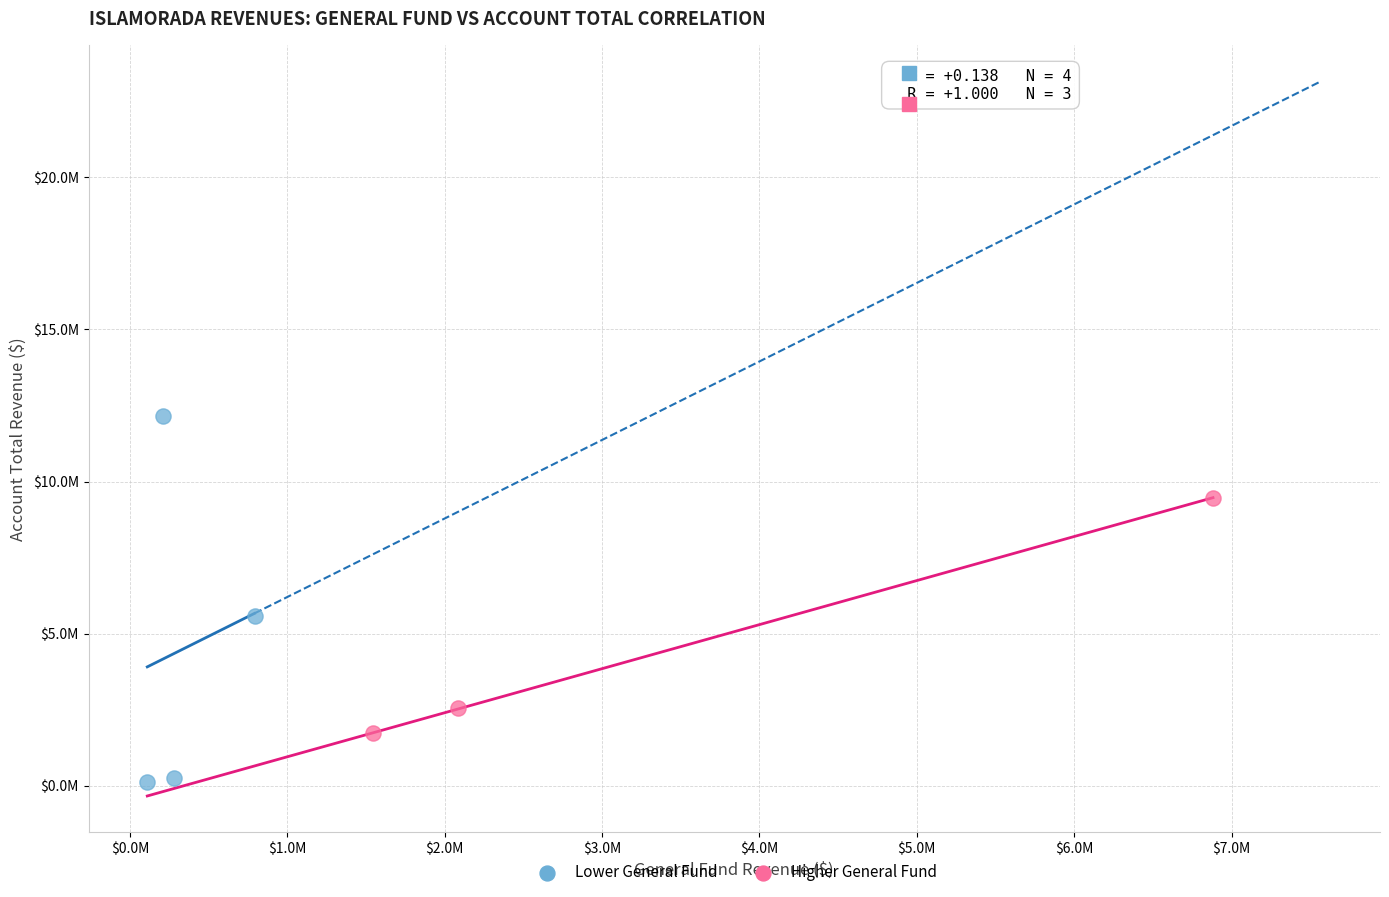

What are all the series names shown in the legend?

Lower General Fund, Higher General Fund